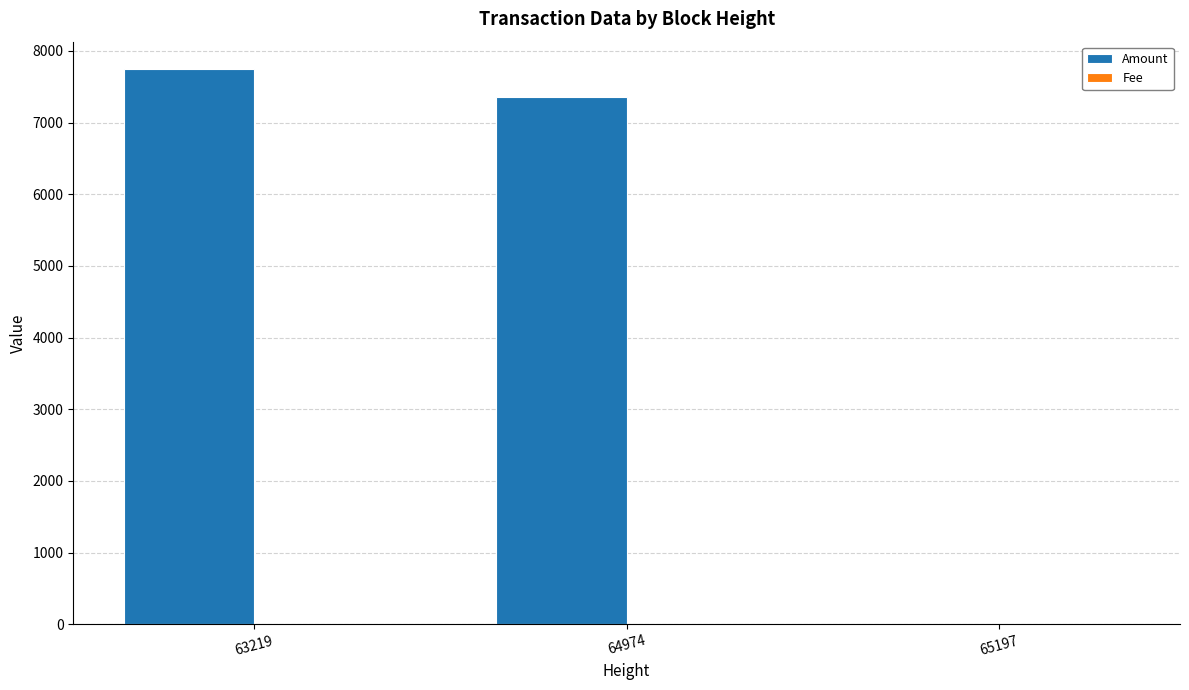

Which series changed the most between 63219 and 65197?

Amount